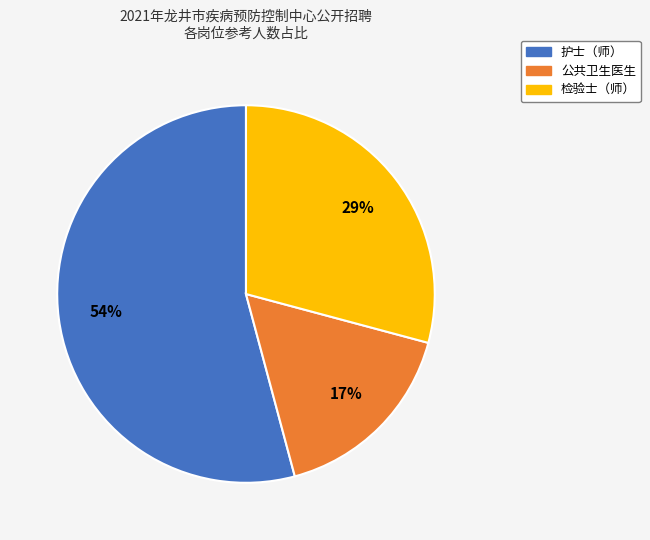

How many slices are in this pie chart?

3